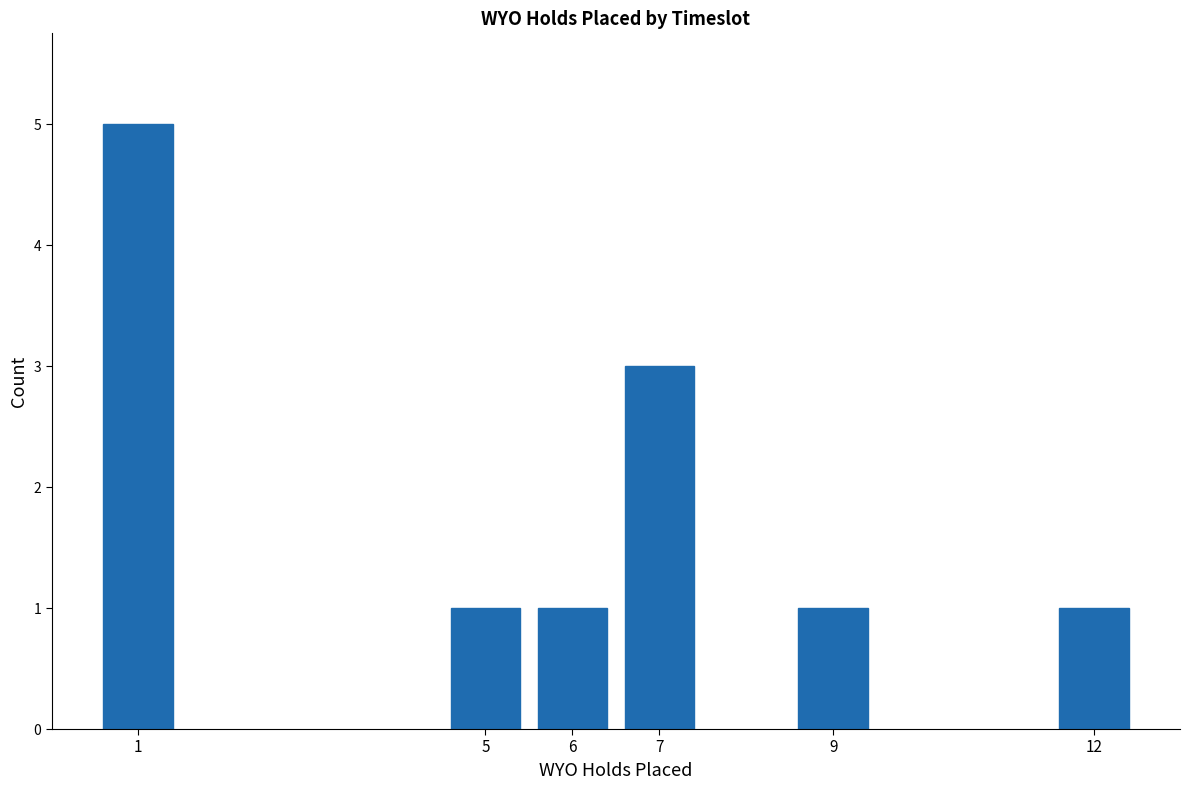

Reading left to right, what are all the values shown in this chart?

1=5	5=1	6=1	7=3	9=1	12=1